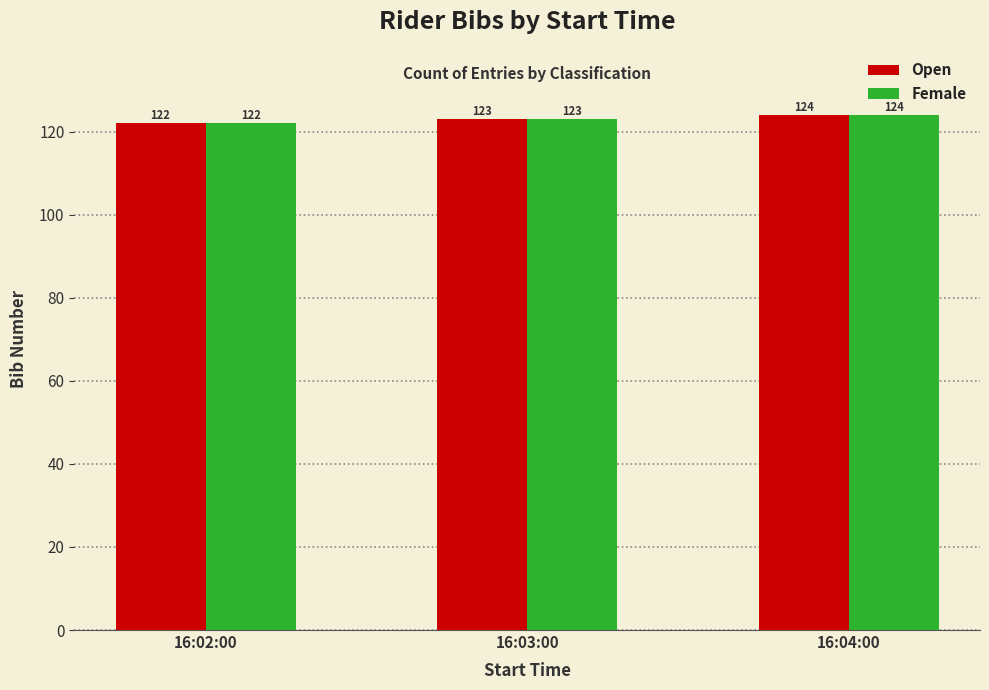

What is the difference between the second highest and minimum values in the Female series?

1